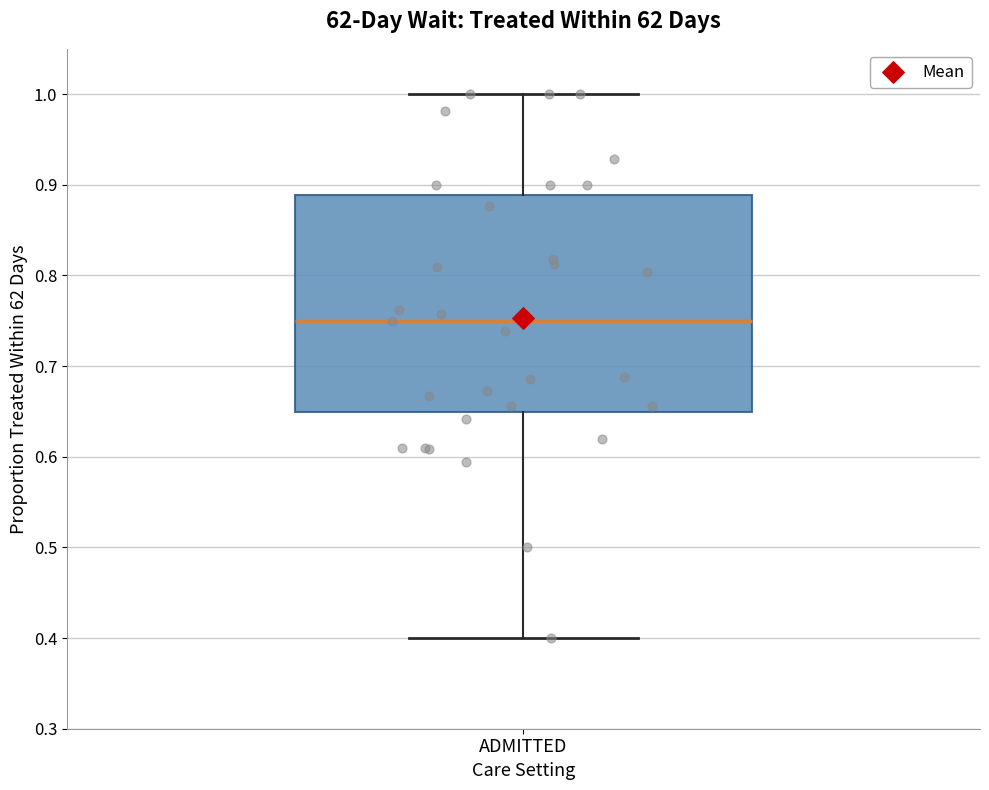

Read this box plot against the y-axis: the position of the median line, the range covered by the box, and the ends of both whiskers. The values are not printed on the chart, so give them approximately, as read against the axis.

median 0.75, box 0.65 to 0.89, whiskers 0.40 to 1.00